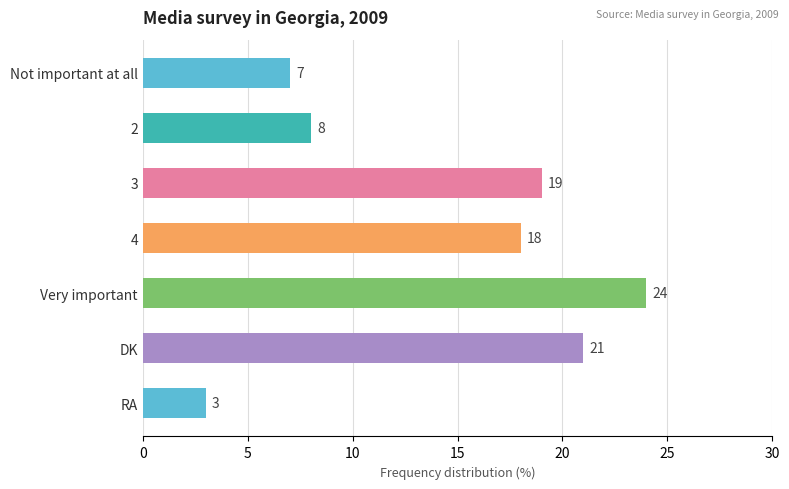

What is the minimum value shown in the chart?

3